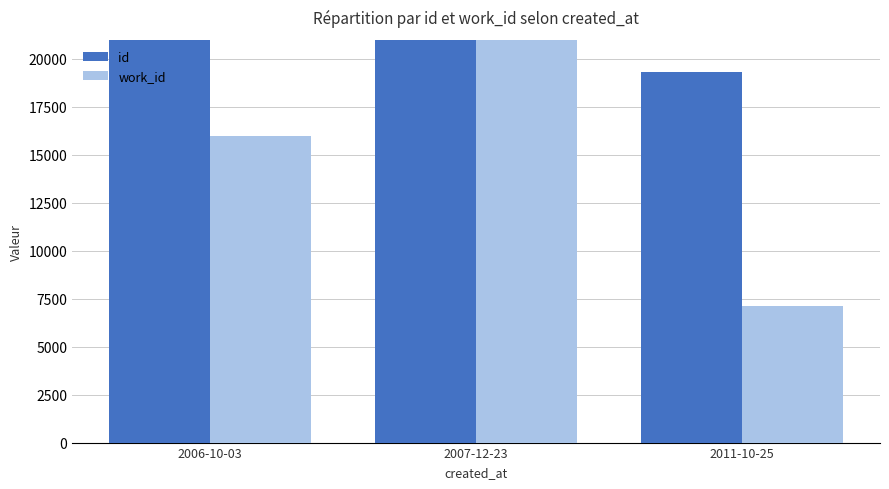

What is the label of the 3rd bar from the left?

2011-10-25